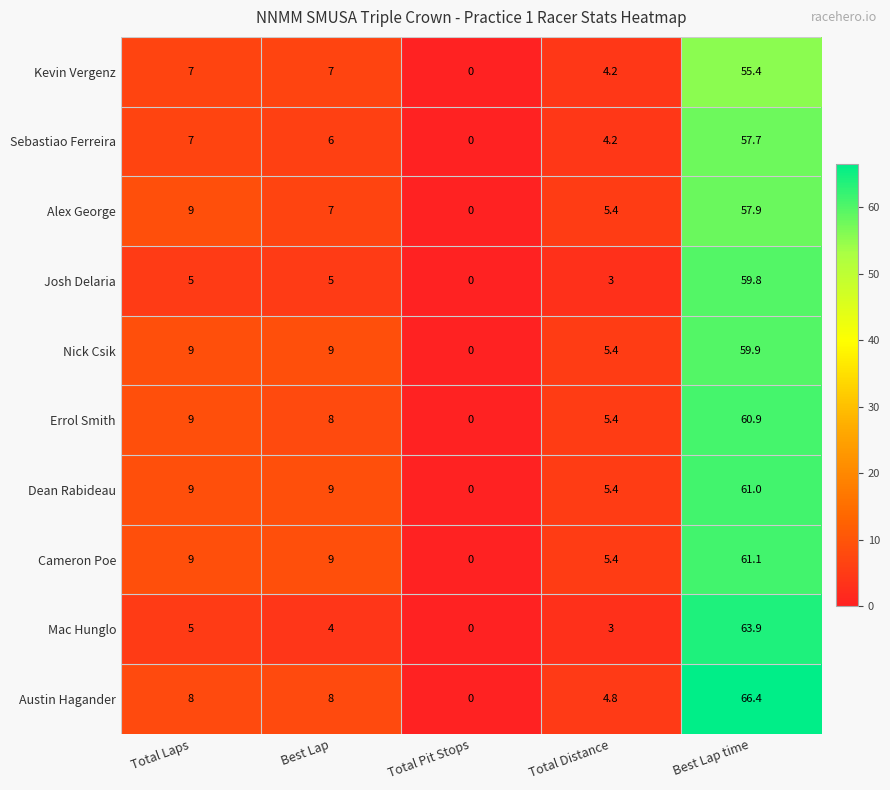

Which category has the highest value in the Mac Hunglo series?

Best Lap time